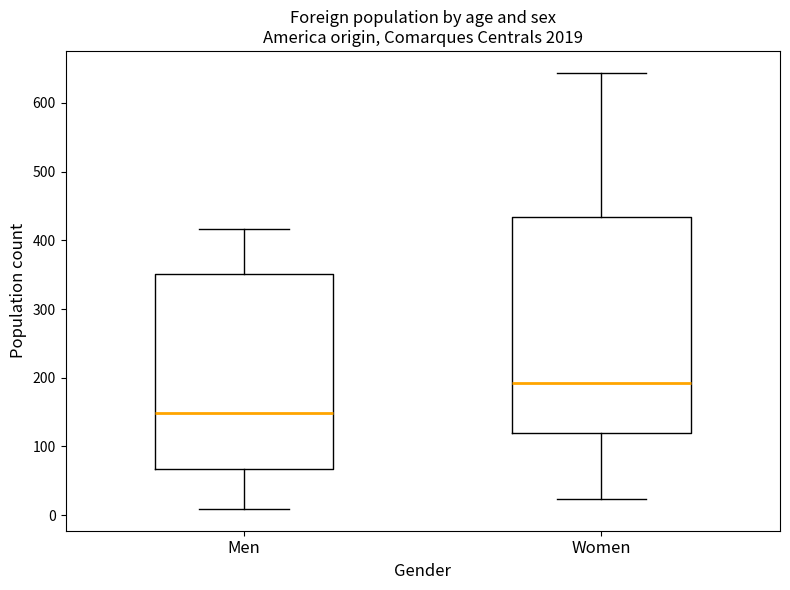

Which box is the tallest, from its lower edge to its upper edge?

Women